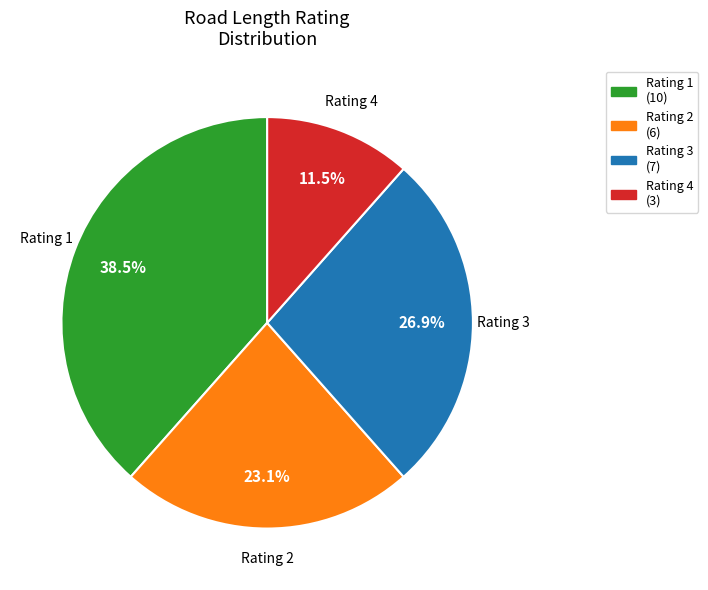

Between Rating 1 (10) and Rating 2 (6), which is larger?

Rating 1 (10)